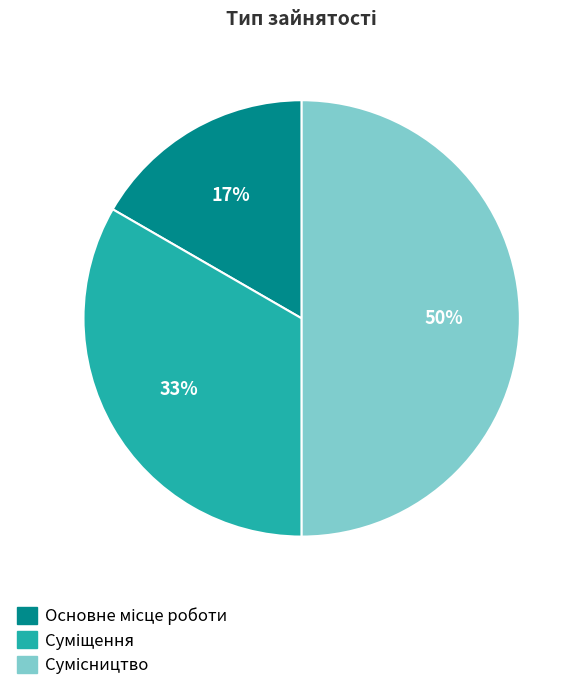

To the nearest percent, what is the difference between the largest and smallest slice percentages?

33%